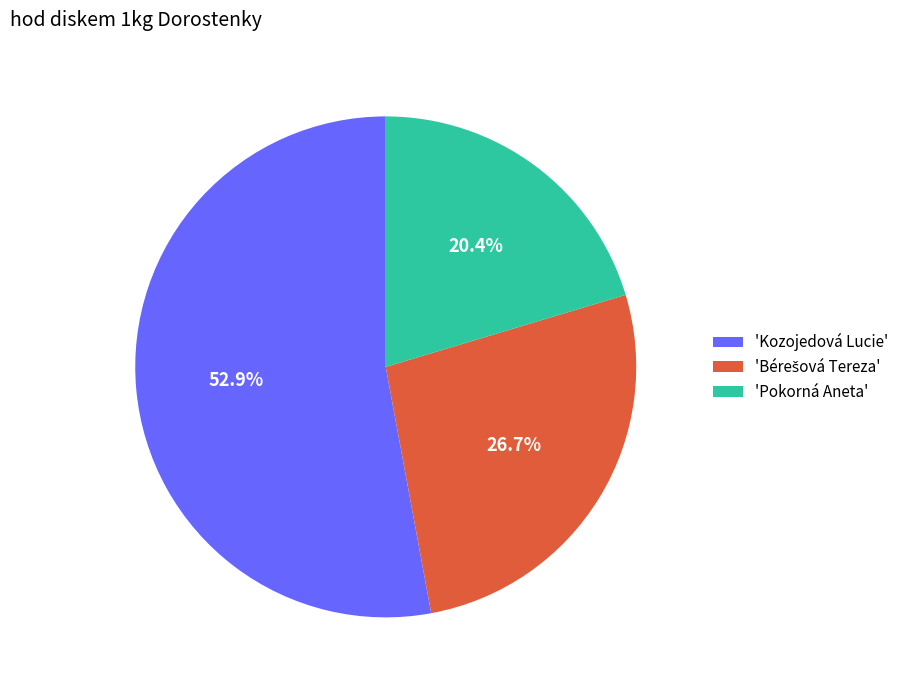

Which slice represents more than half of the pie?

'Kozojedová Lucie'